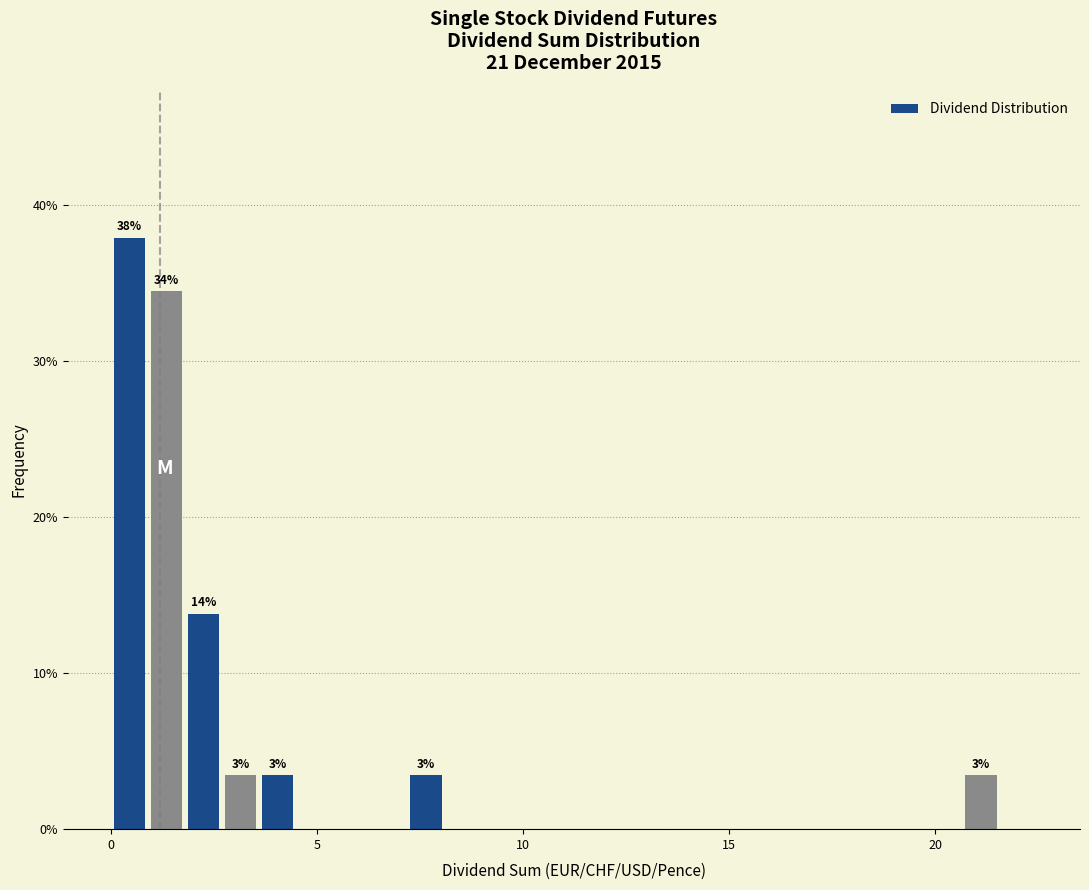

Around what value on the x-axis is the tallest bar? Give the approximate position of its centre, as read against the axis.

0.5